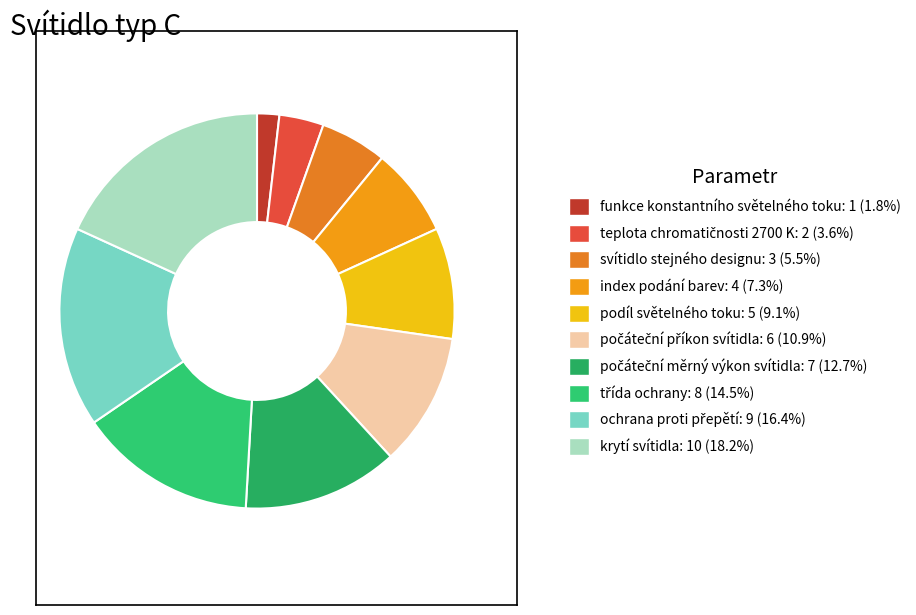

How many slices are in this pie chart?

10